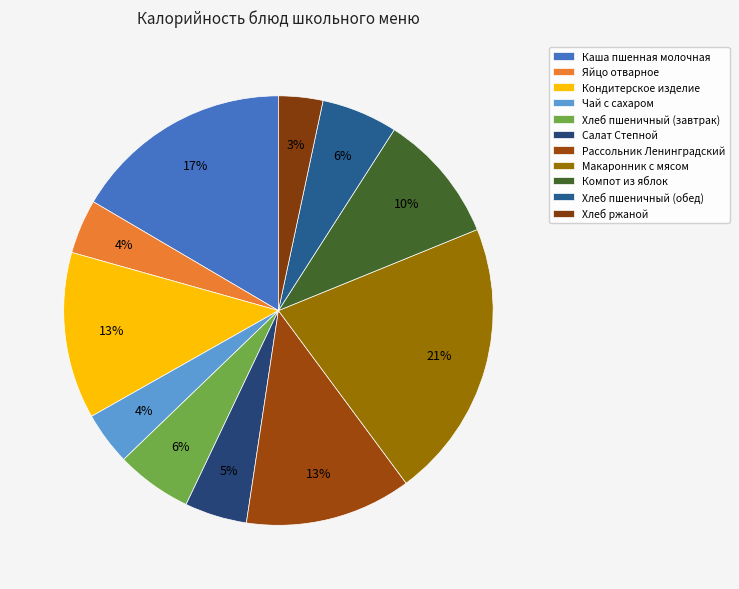

What percentage is the Хлеб пшеничный (завтрак) slice, to the nearest percent?

6%